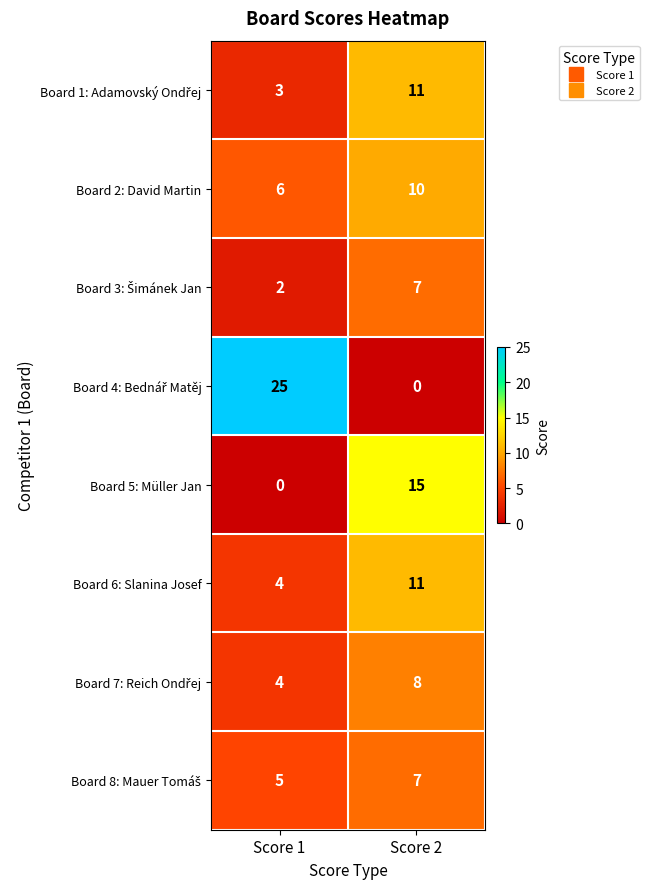

The Board 2: David Martin series shows 16 at Score 2. True or false?

False